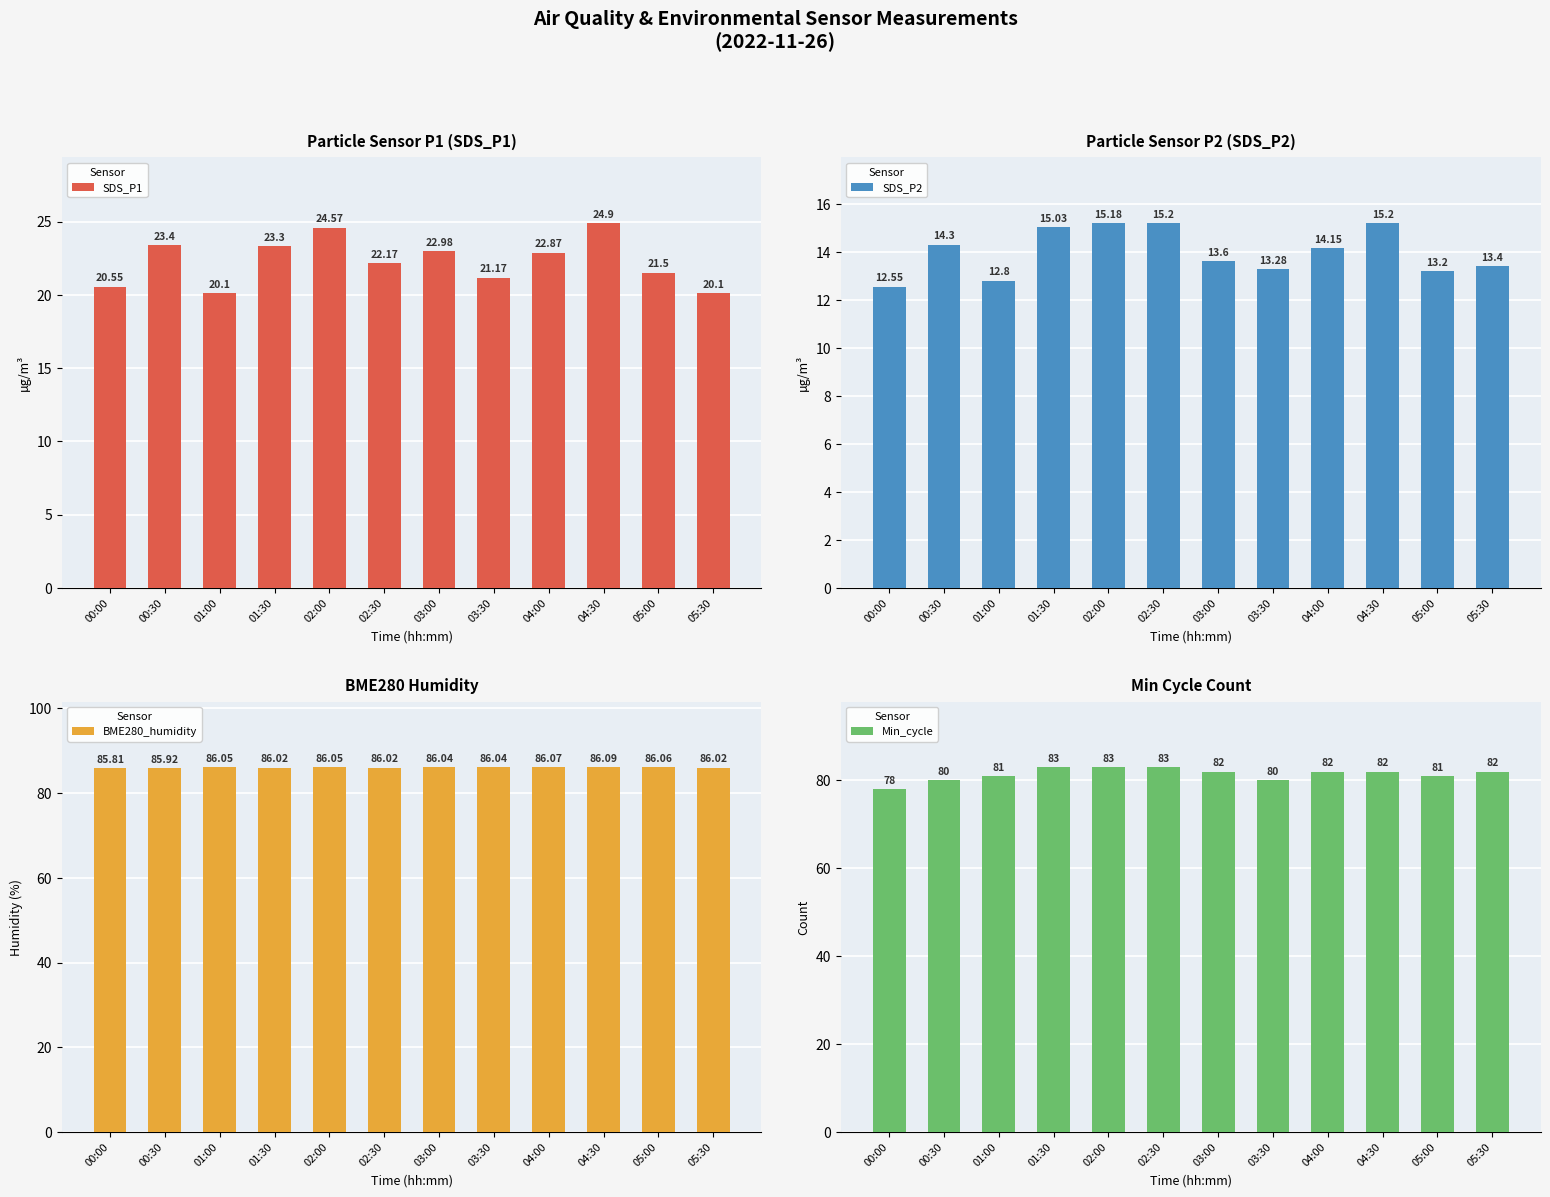

True or false: BME280_humidity has a value of 56.6 at 05:00.

False